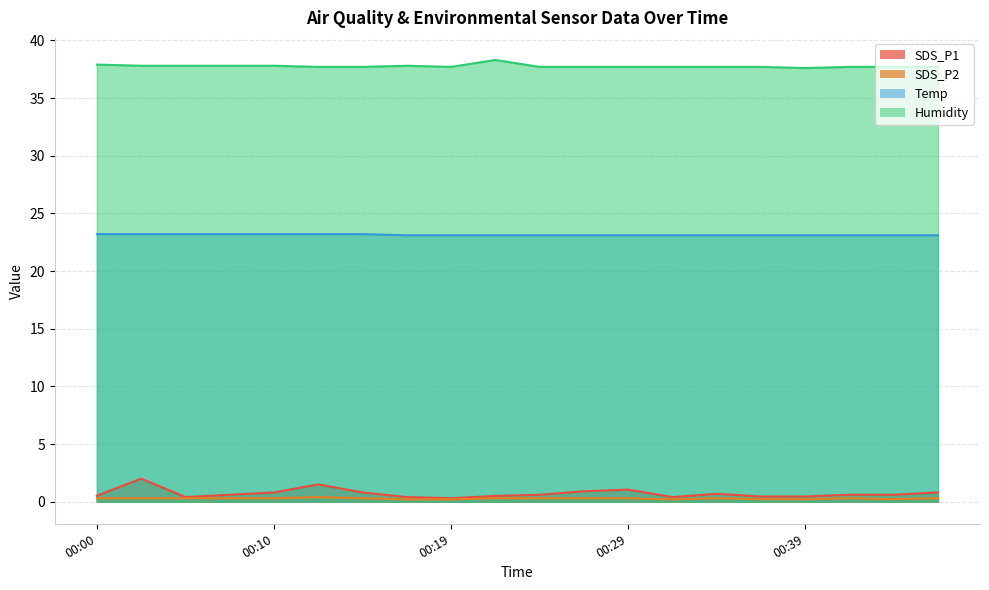

Which has a higher value, 00:39 or 00:32?

00:39